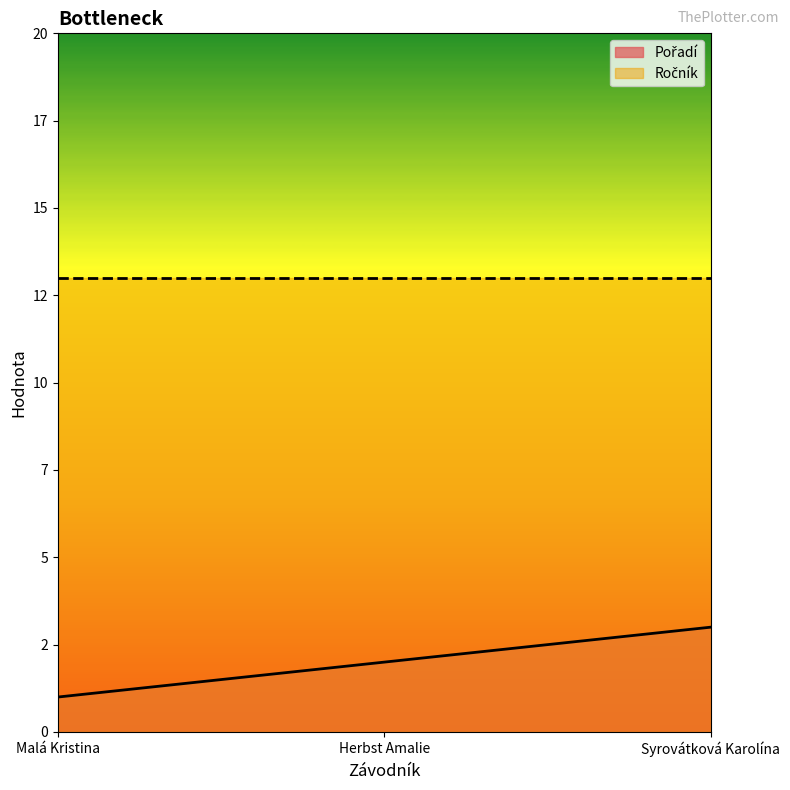

What is the greatest value displayed?

3